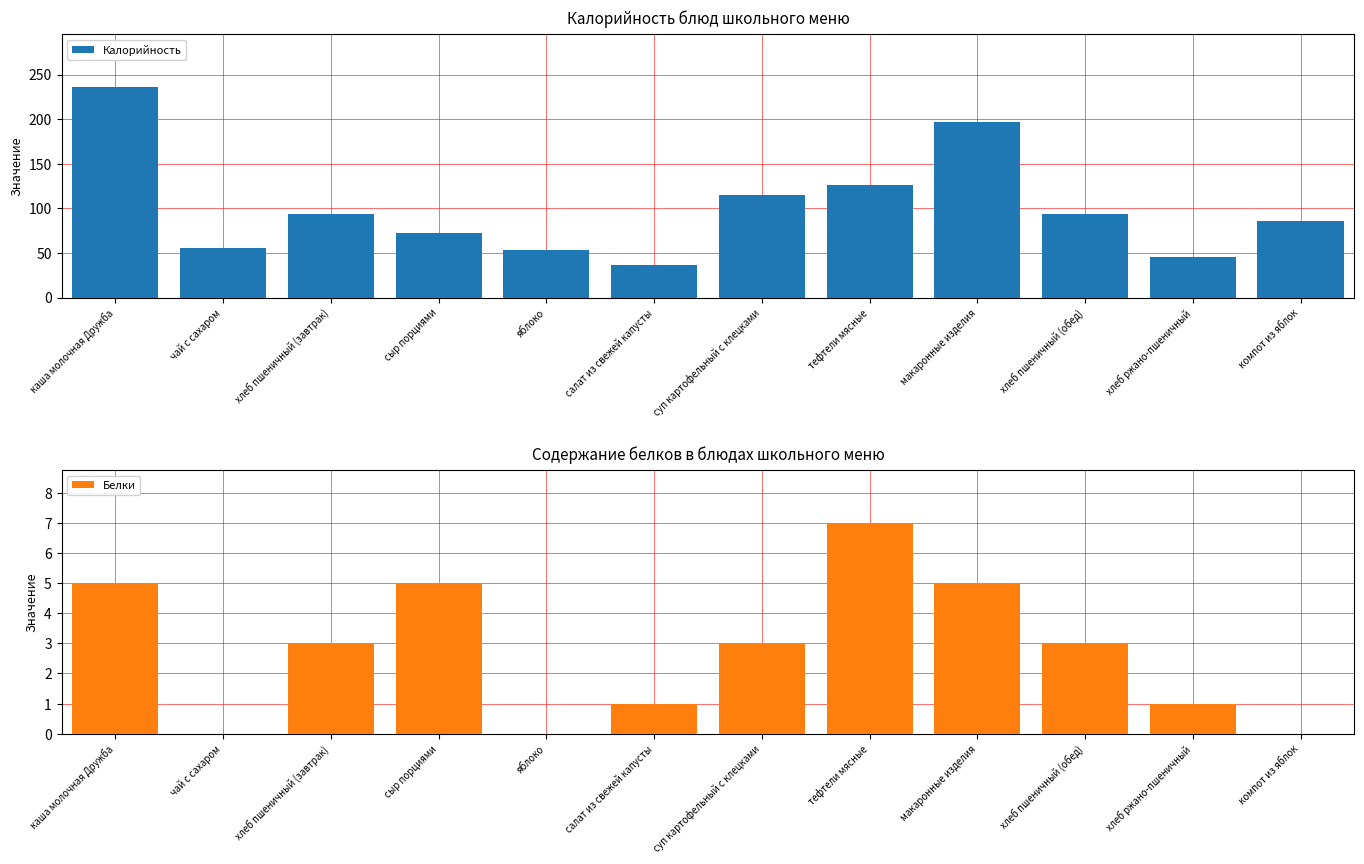

At which category does the chart reach its minimum across all series?

чай с сахаром